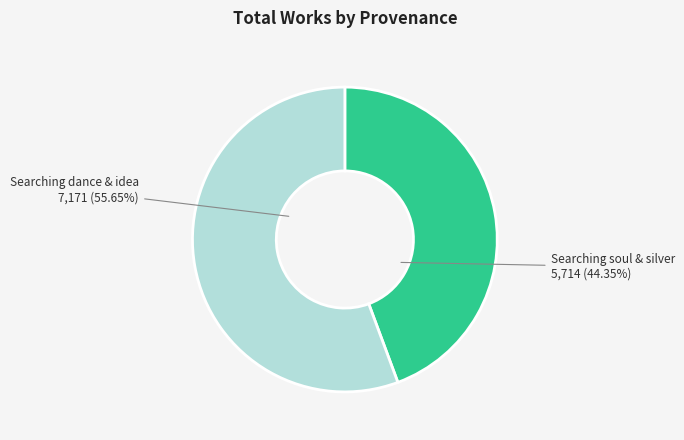

Does any single category account for the majority?

Yes